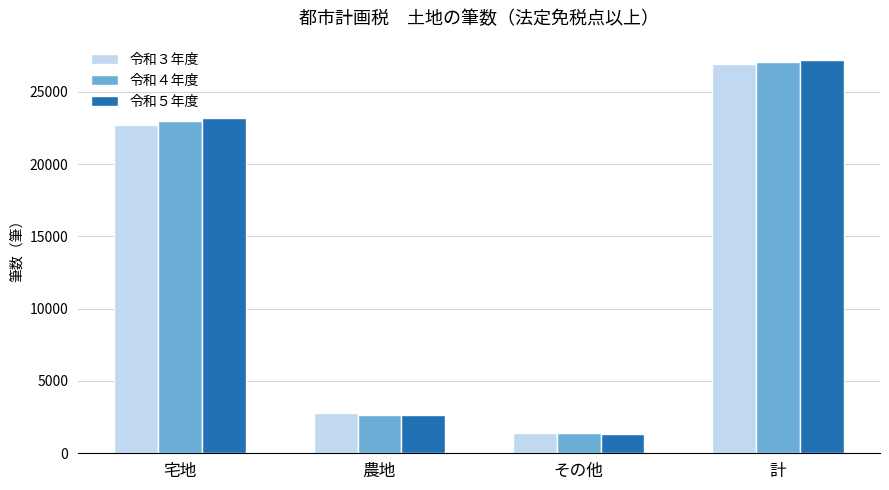

What is the difference between the maximum and minimum values in the 令和３年度 series?

25500